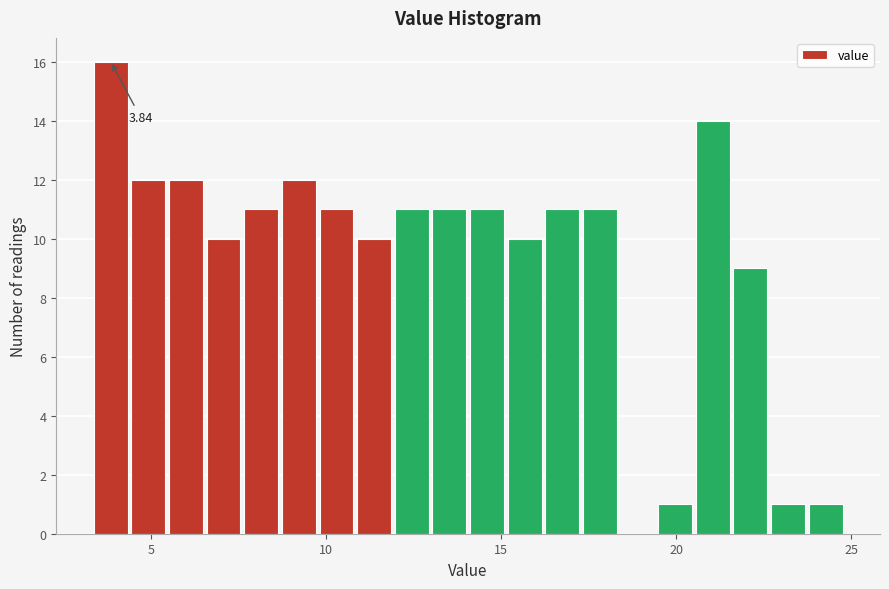

Around what value on the x-axis is the tallest bar? Give the approximate position of its centre, as read against the axis.

4.0